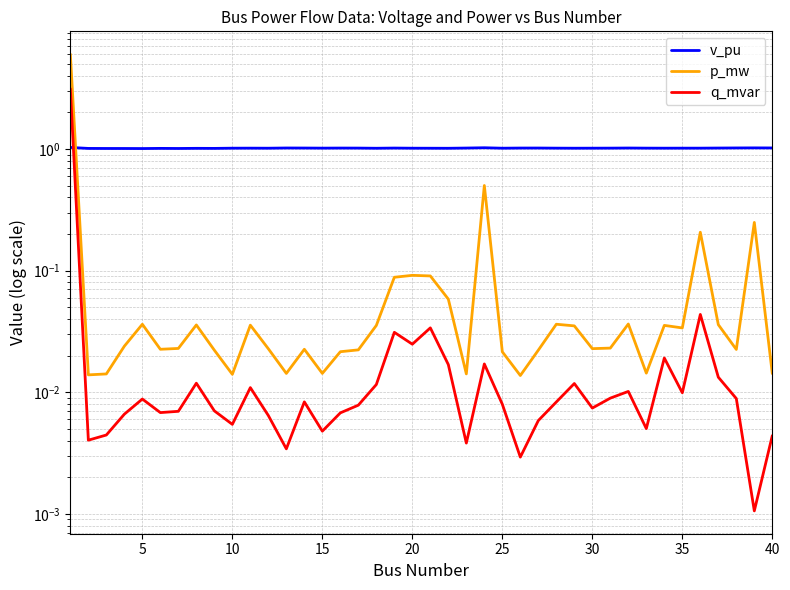

How many distinct data groups are displayed?

3